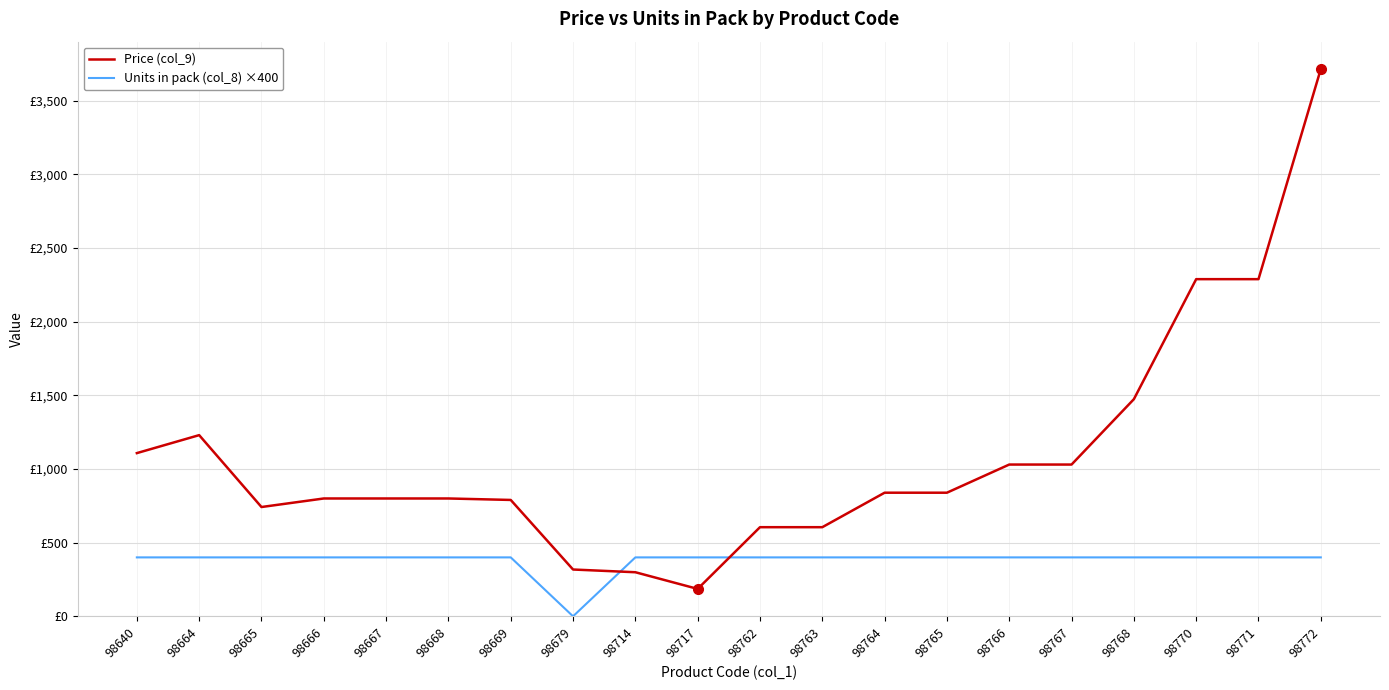

Does the chart display data point markers on the line(s)?

No